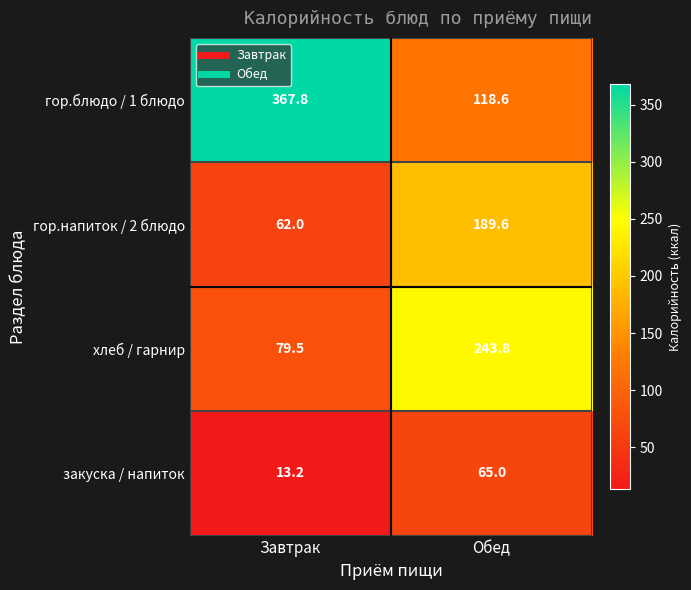

What is the highest value of the закуска / напиток series?

65.0